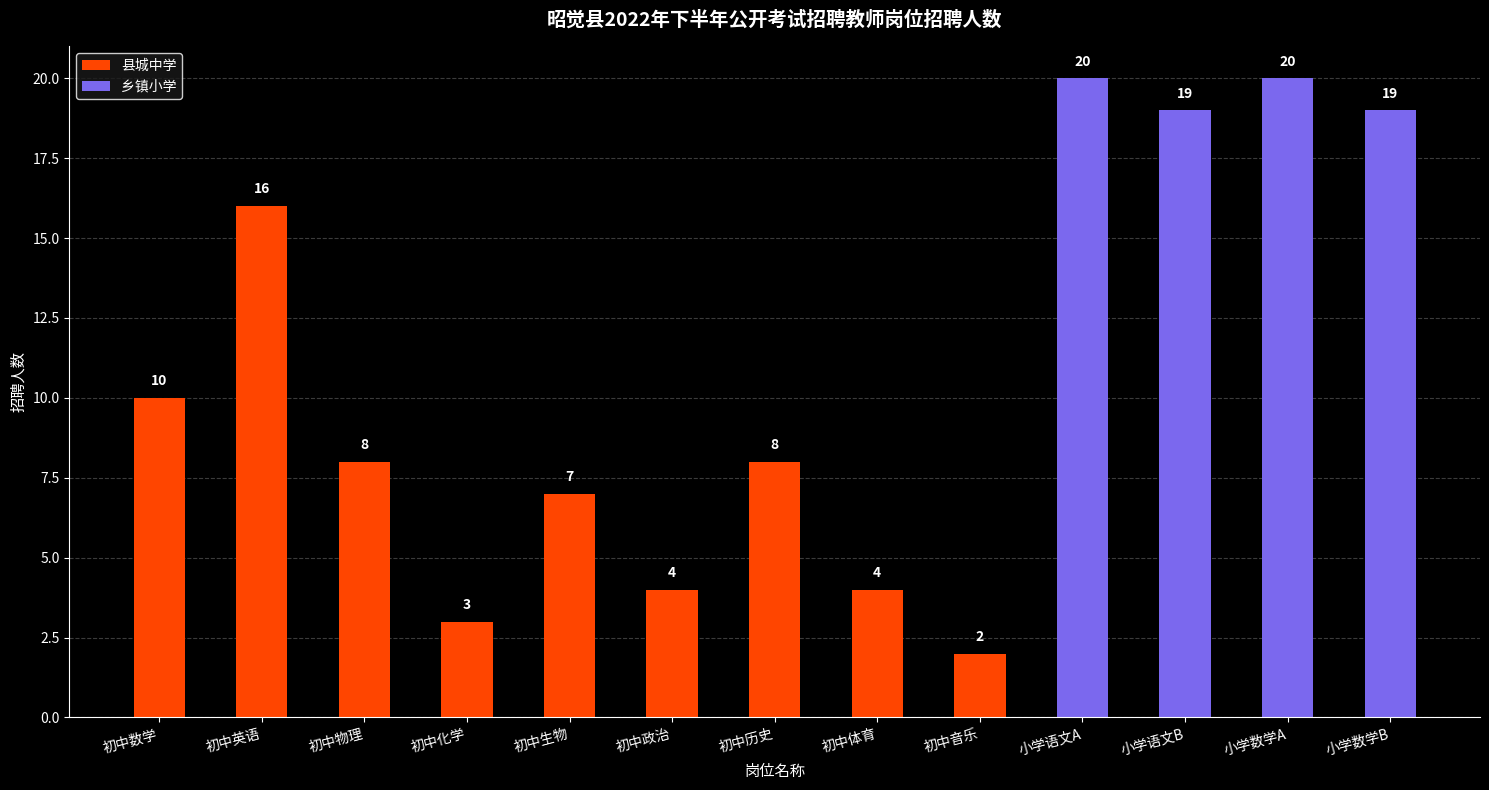

Which category has the highest value in the 县城中学 series?

初中英语